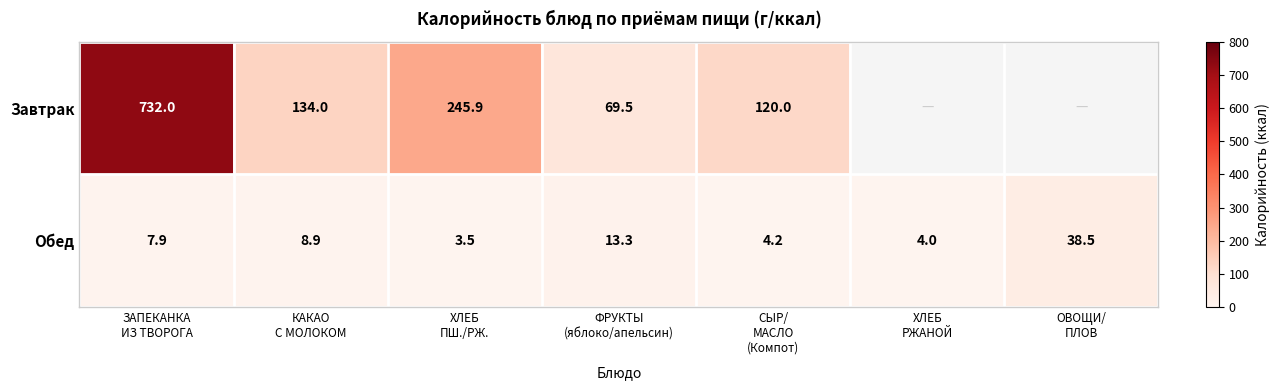

At how many categories does at least one series exceed 713?

1